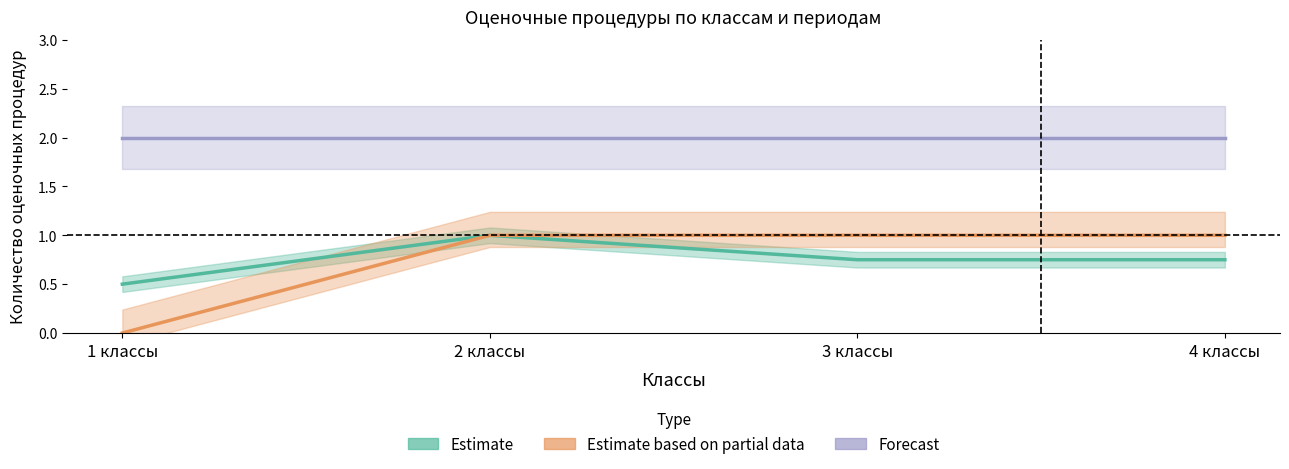

What is the lowest value of the Forecast series?

2.0